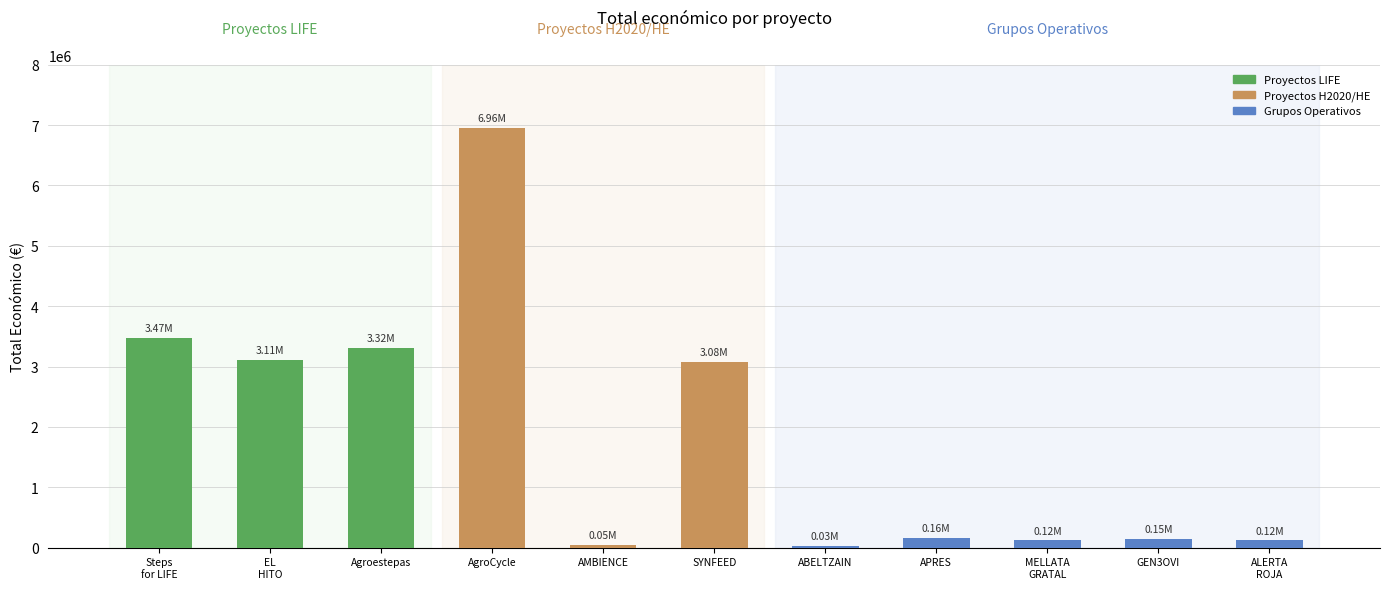

What is the greatest value displayed?

6960293